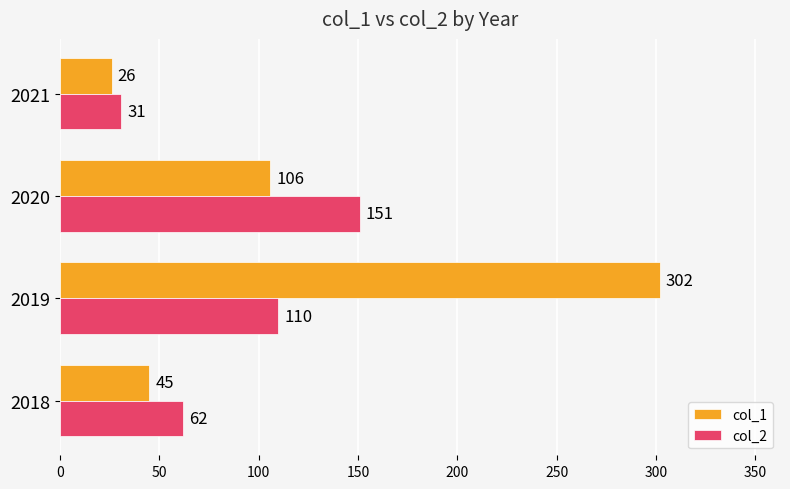

List the series in order of their overall mean, highest first.

col_1, col_2